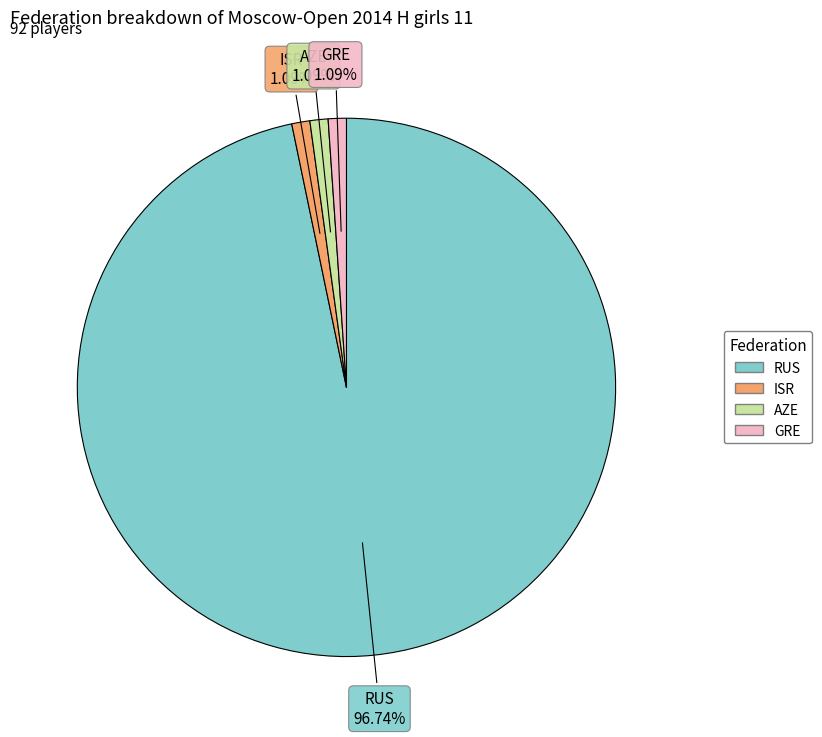

What portion of the pie excludes ISR?

98.9%